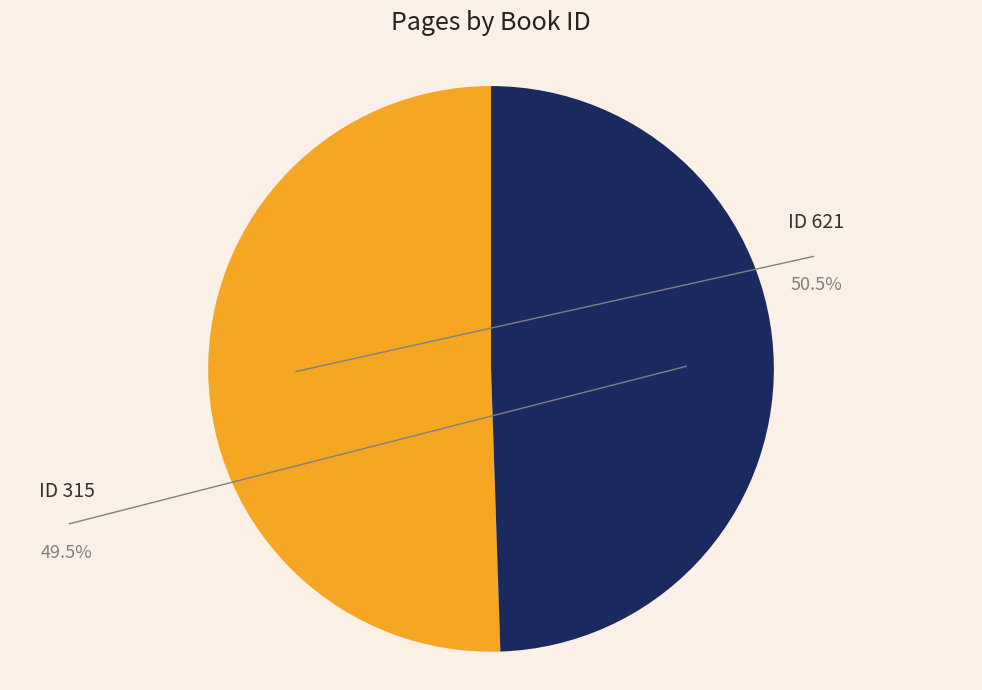

Which category accounts for the majority?

621